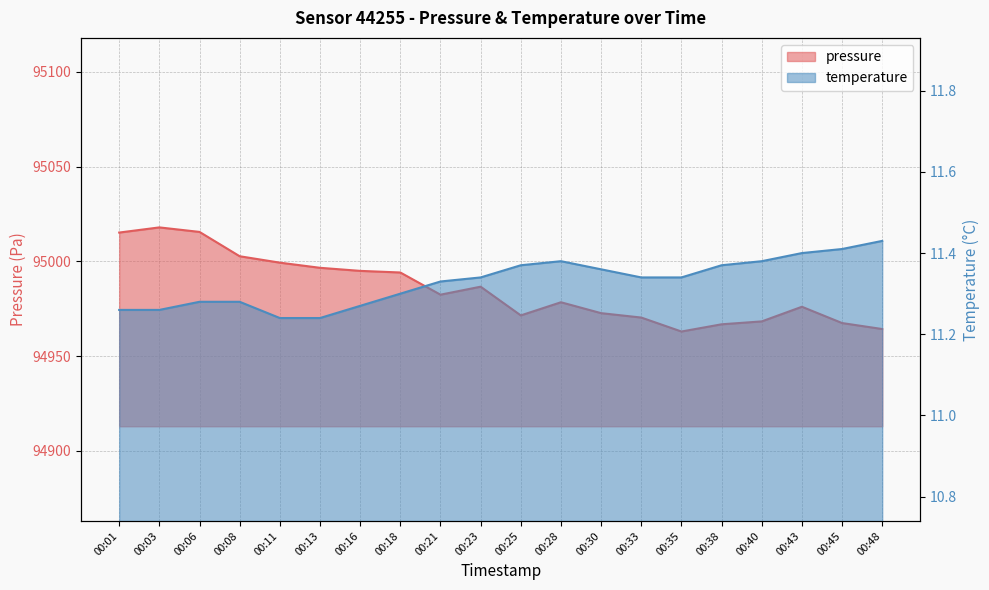

Which has a higher value, 00:43 or 00:03?

00:03